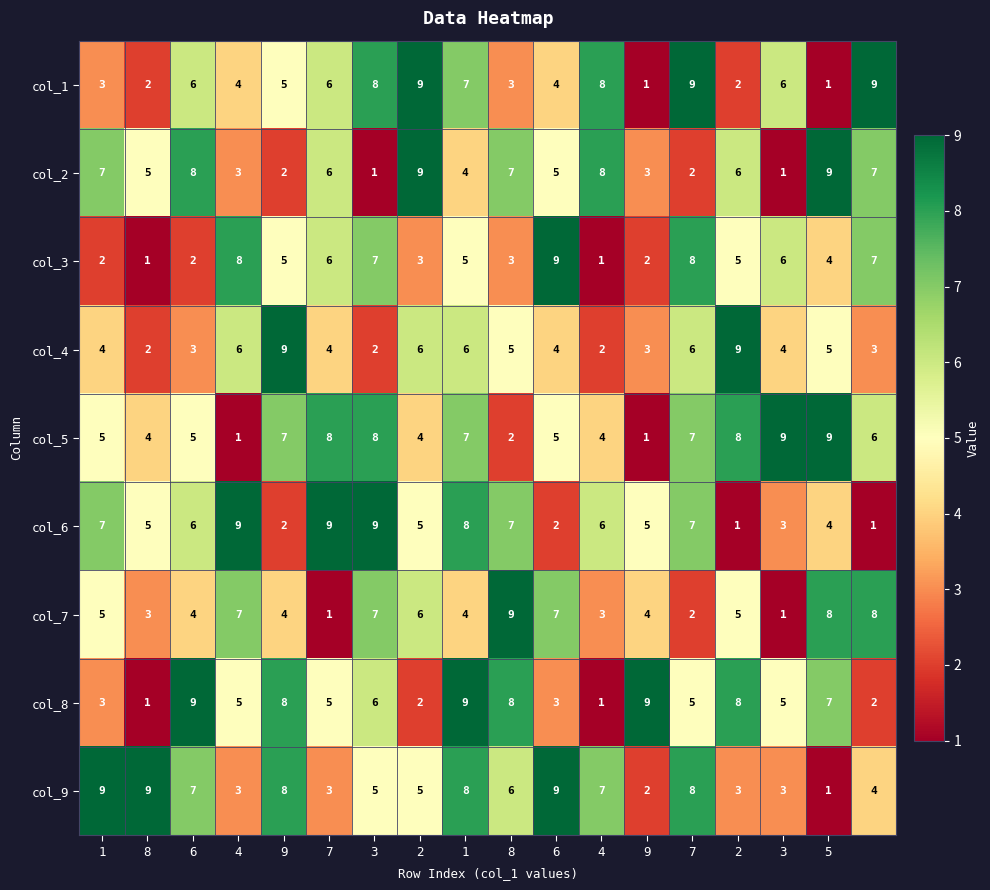

Count the col_8 values in the range 3 to 8.

11